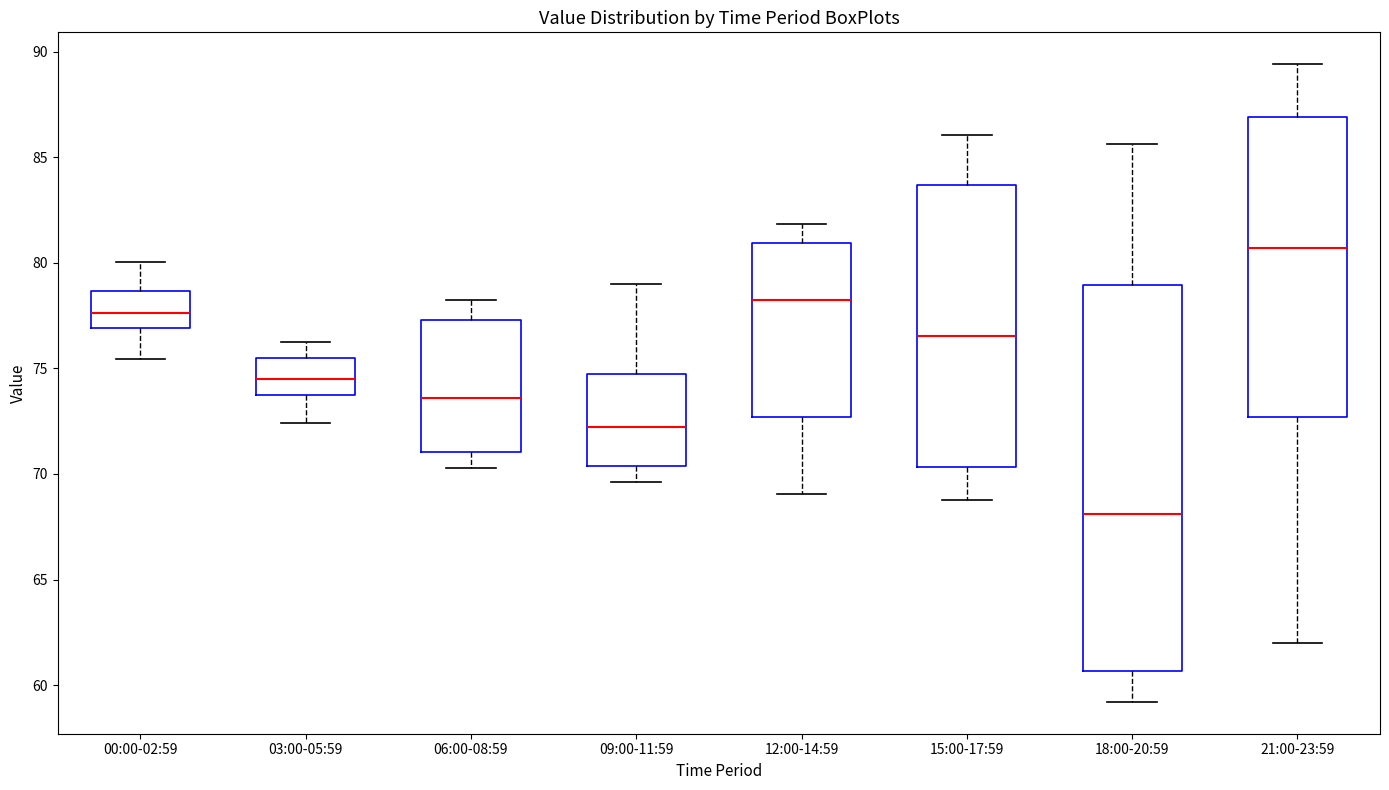

Which box has the lowest median line?

18:00-20:59